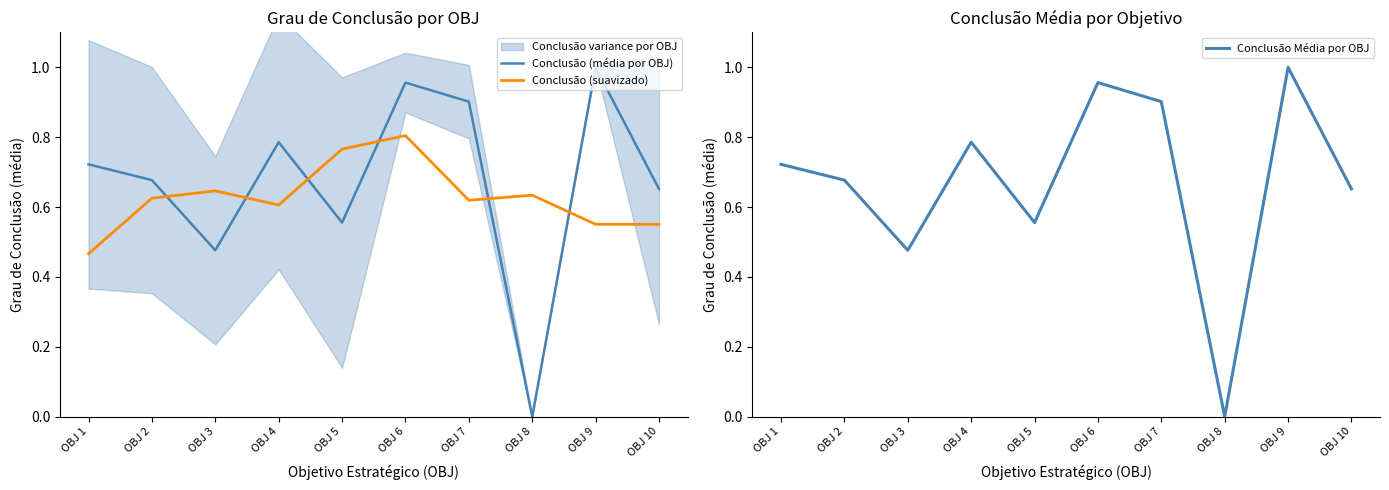

Reading left to right, list all the values displayed in this chart.

Conclusão (média por OBJ): OBJ 1=0.7	OBJ 2=0.7	OBJ 3=0.5	OBJ 4=0.8	OBJ 5=0.6	OBJ 6=1.0	OBJ 7=0.9	OBJ 8=0.0	OBJ 9=1.0	OBJ 10=0.7
Conclusão (suavizado): OBJ 1=0.5	OBJ 2=0.6	OBJ 3=0.6	OBJ 4=0.6	OBJ 5=0.8	OBJ 6=0.8	OBJ 7=0.6	OBJ 8=0.6	OBJ 9=0.6	OBJ 10=0.6
Conclusão Média por OBJ: OBJ 1=0.7	OBJ 2=0.7	OBJ 3=0.5	OBJ 4=0.8	OBJ 5=0.6	OBJ 6=1.0	OBJ 7=0.9	OBJ 8=0.0	OBJ 9=1.0	OBJ 10=0.7